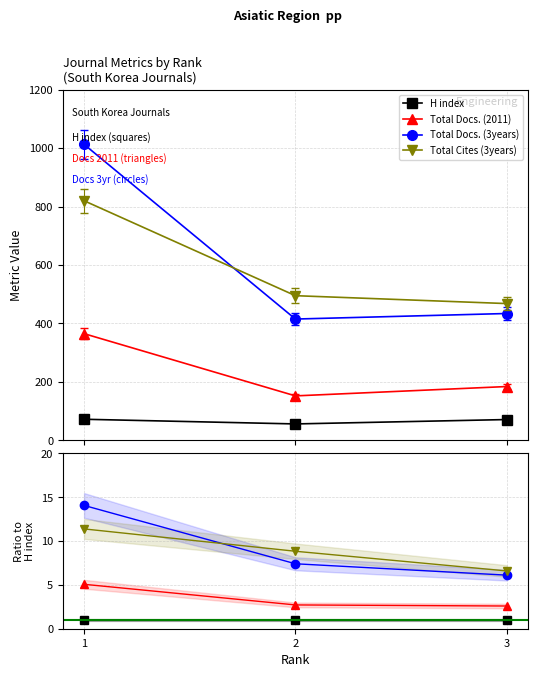

Rank the categories by Total Cites (3years) value from lowest to highest.

3, 2, 1